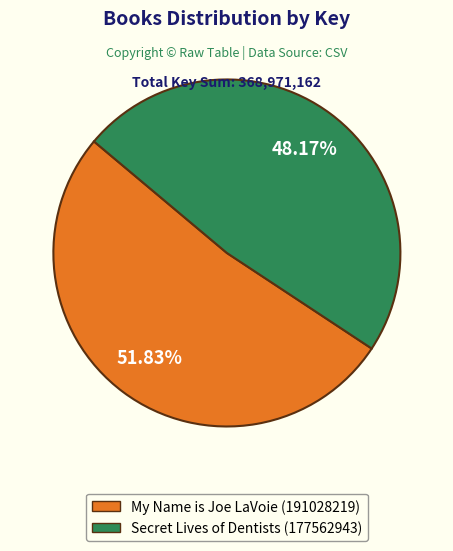

How many segments does this pie chart have?

2